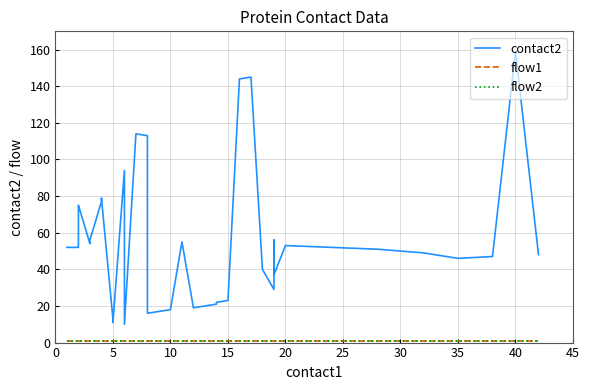

True or false: flow1 and contact2 intersect in this chart.

False